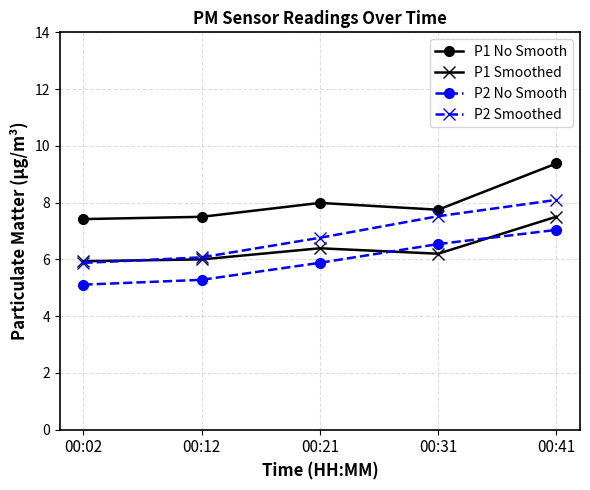

Which series has the largest total across all categories?

P1 No Smooth